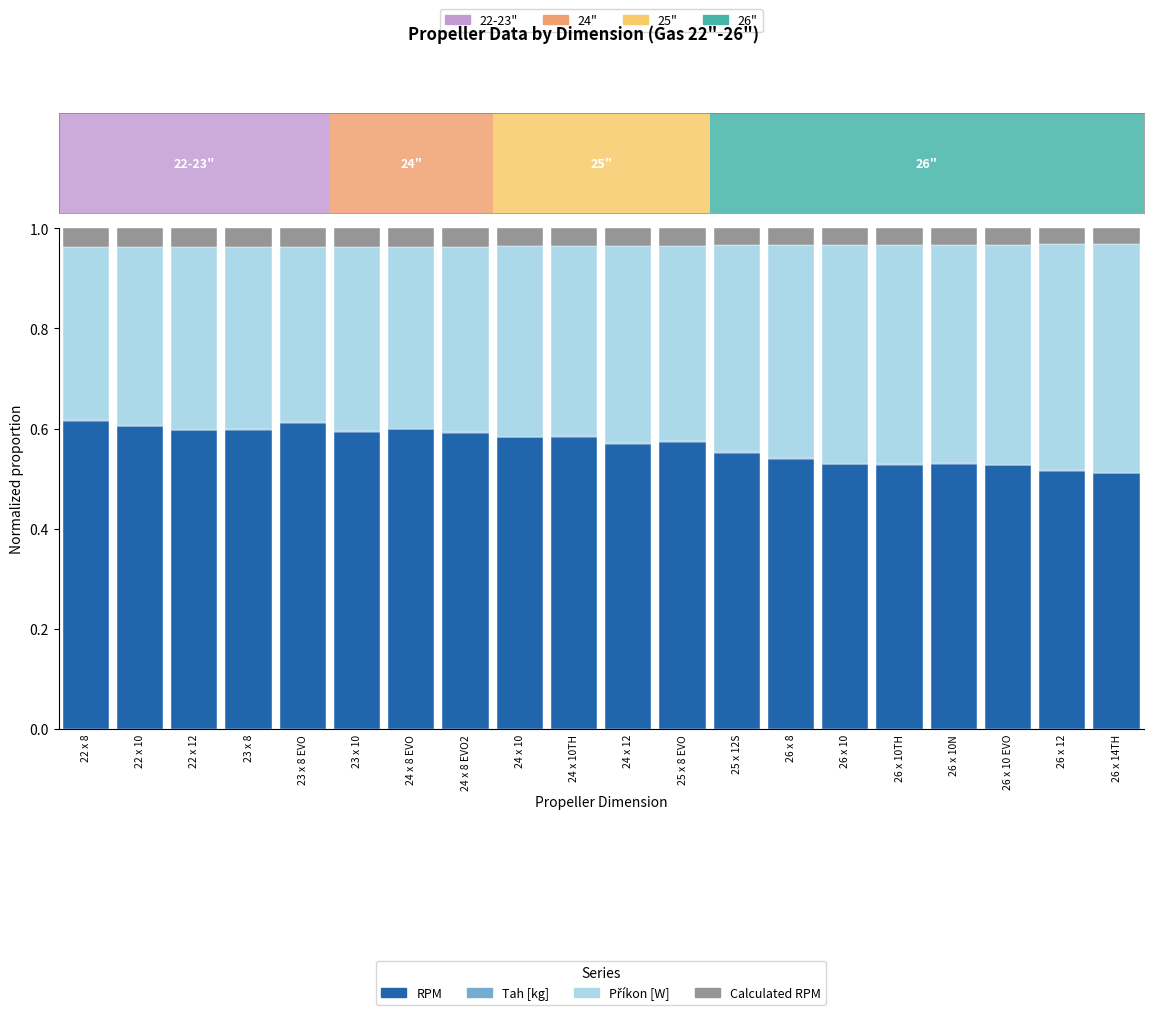

The value of RPM at 24 x 12 is 0.8. True or false?

False